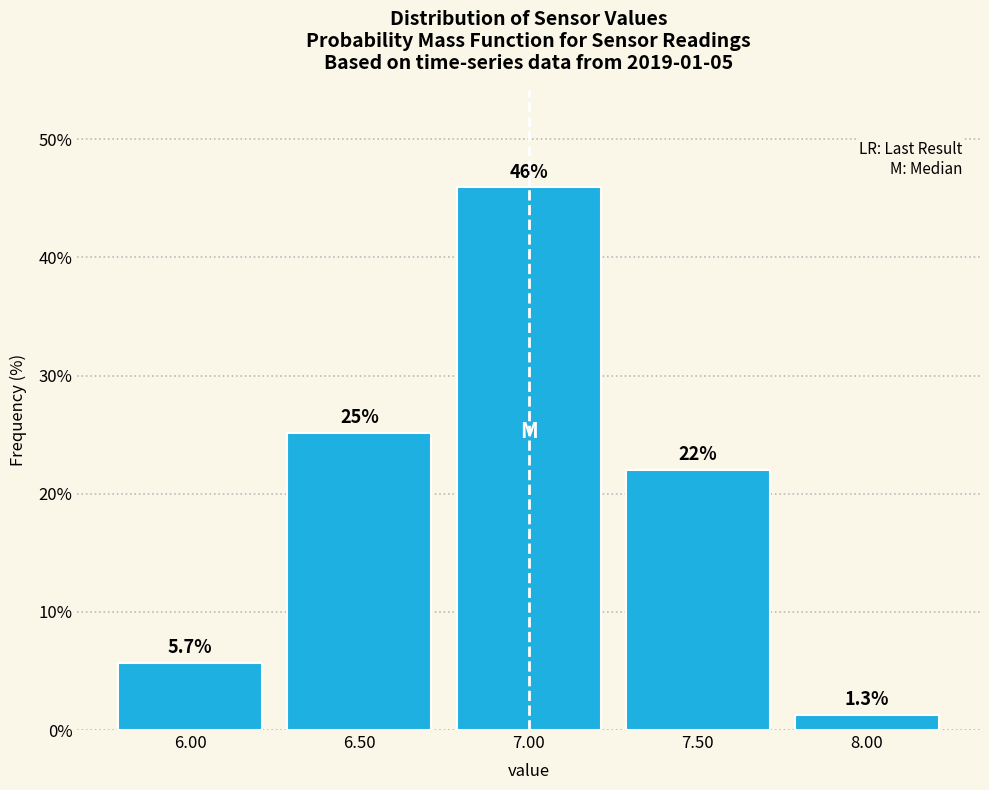

Over which range of the x-axis is the bar tallest?

6.75 to 7.25